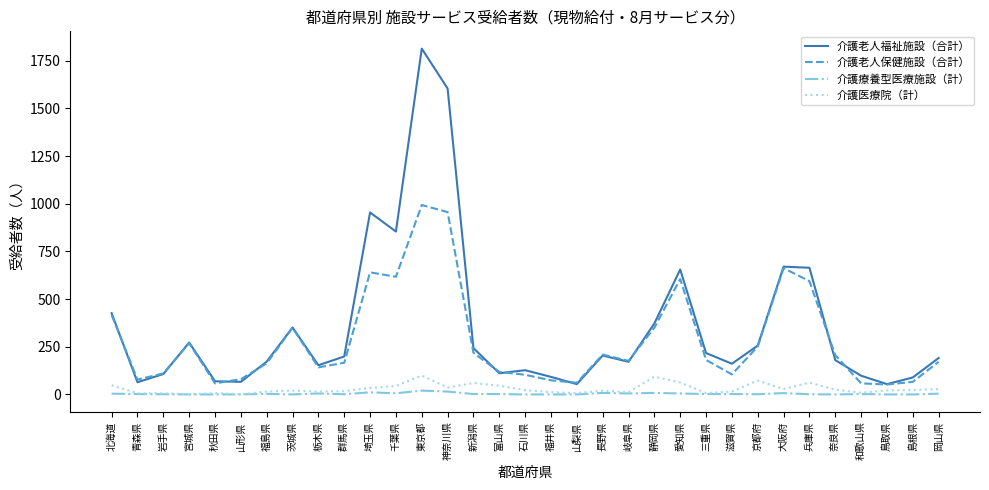

At 神奈川県, list the series in order from smallest to largest.

介護療養型医療施設（計）, 介護医療院（計）, 介護老人保健施設（合計）, 介護老人福祉施設（合計）